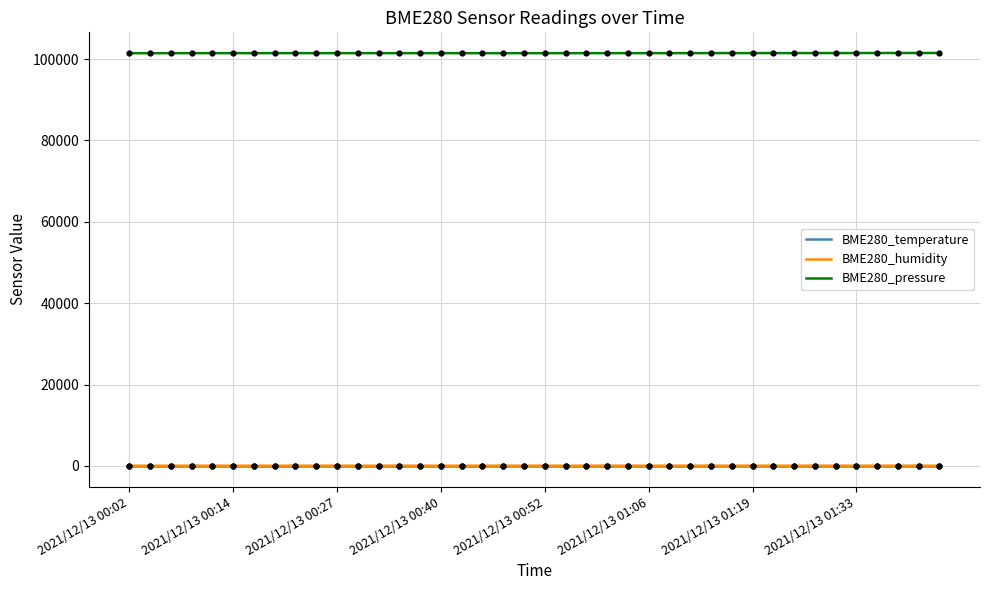

What are all the series names shown in the legend?

BME280_temperature, BME280_humidity, BME280_pressure